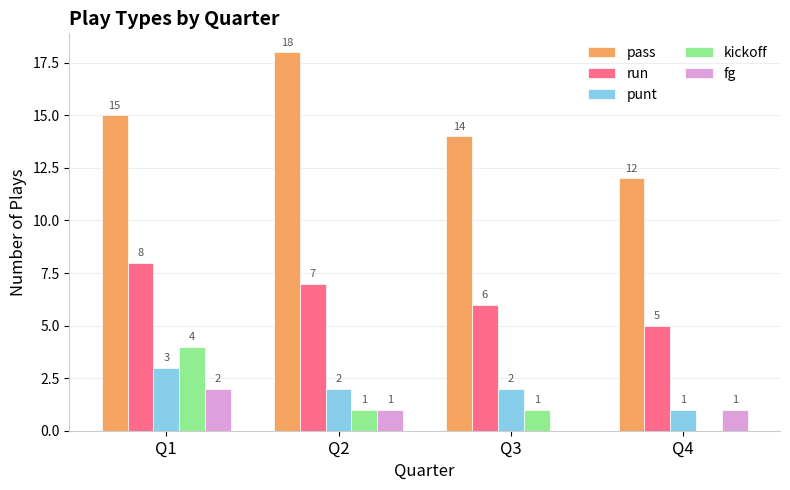

Is the value of run at Q3 greater than the value of punt at Q2?

Yes